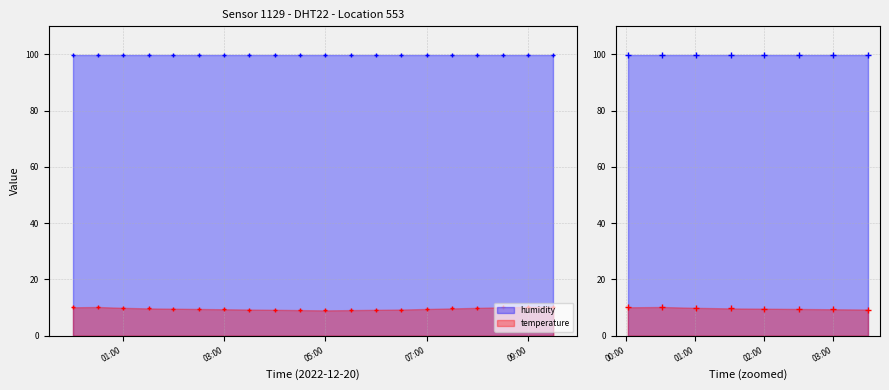

The chart shows a value of 9.5 at 07:00. True or false?

True